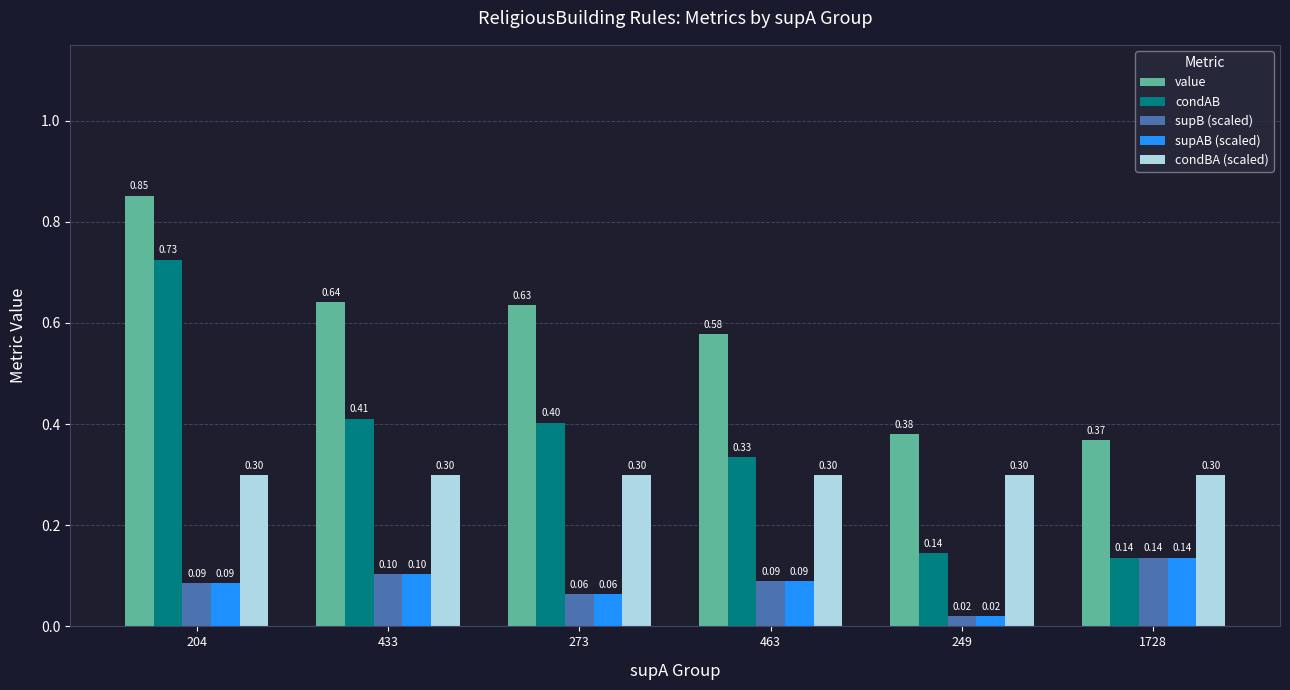

What is the label of the 2nd bar from the left?

433